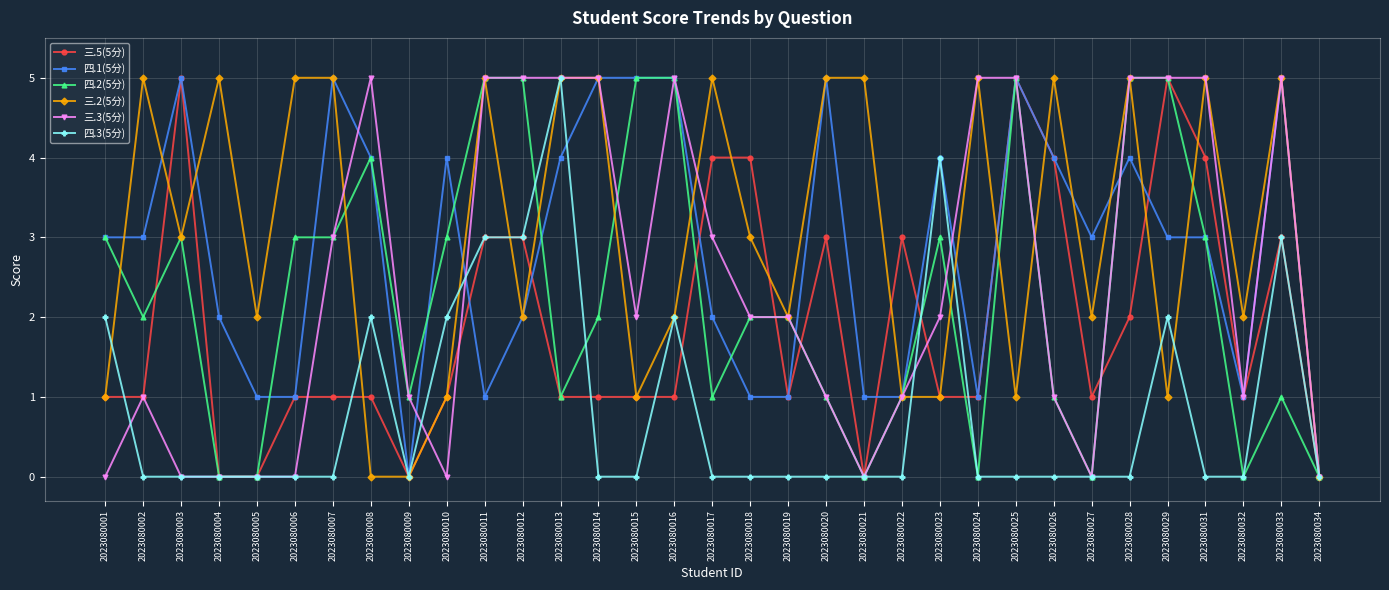

How many data points does each series have?

33